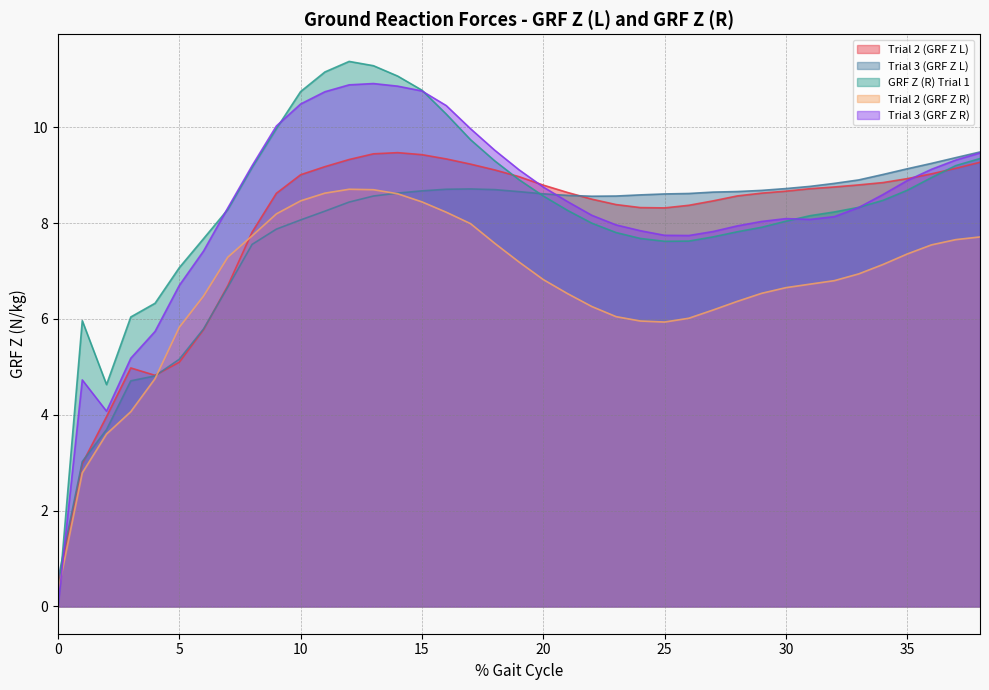

Which series has the largest range (max minus min)?

GRF Z (R) Trial 1